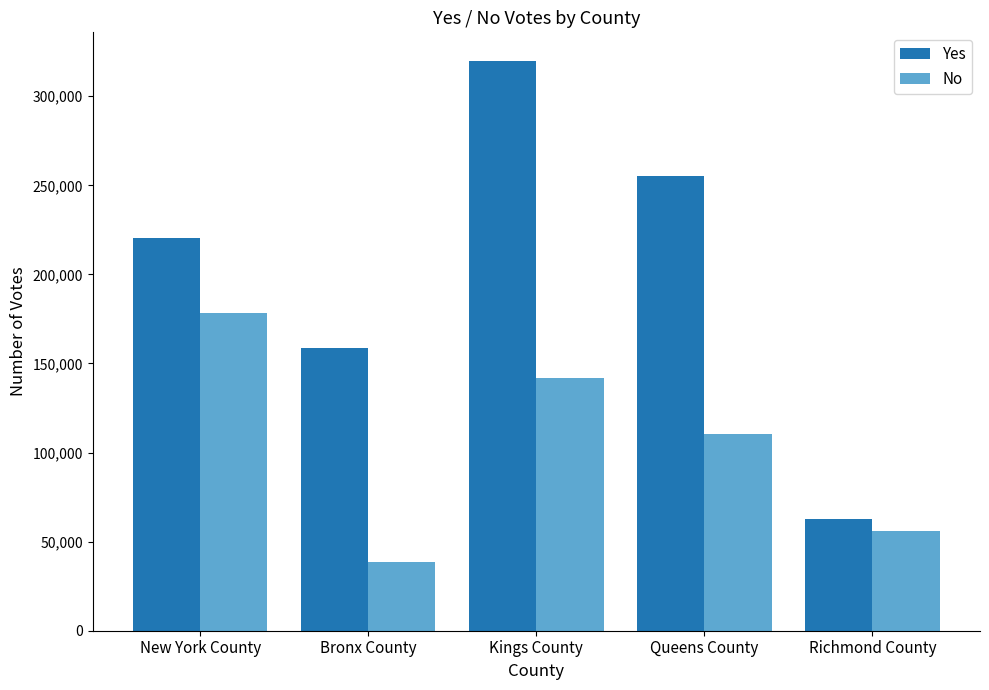

What position from the right is Richmond County?

1